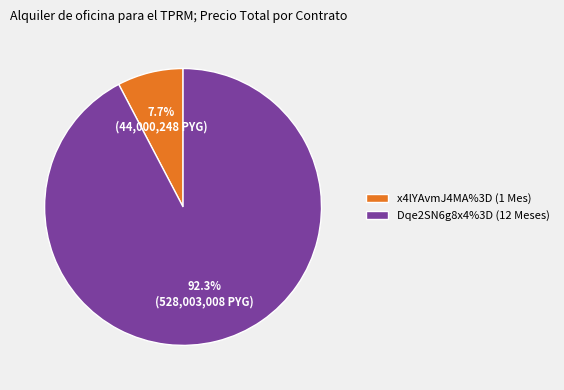

What is the ratio of the value at Dqe2SN6g8x4%3D (12 Meses) to the value at x4lYAvmJ4MA%3D (1 Mes)?

12.0